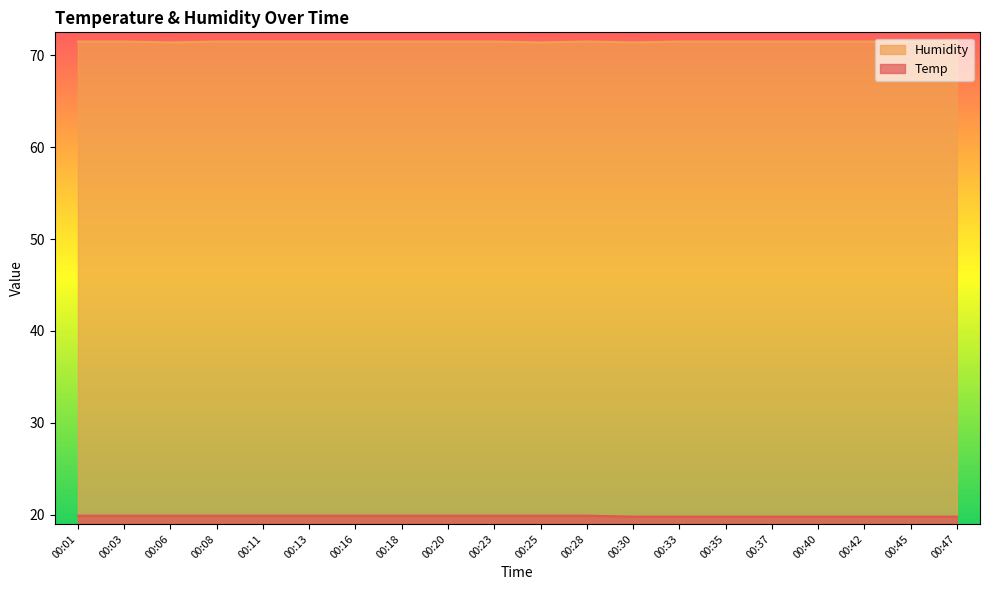

How many lines are shown in the chart?

2